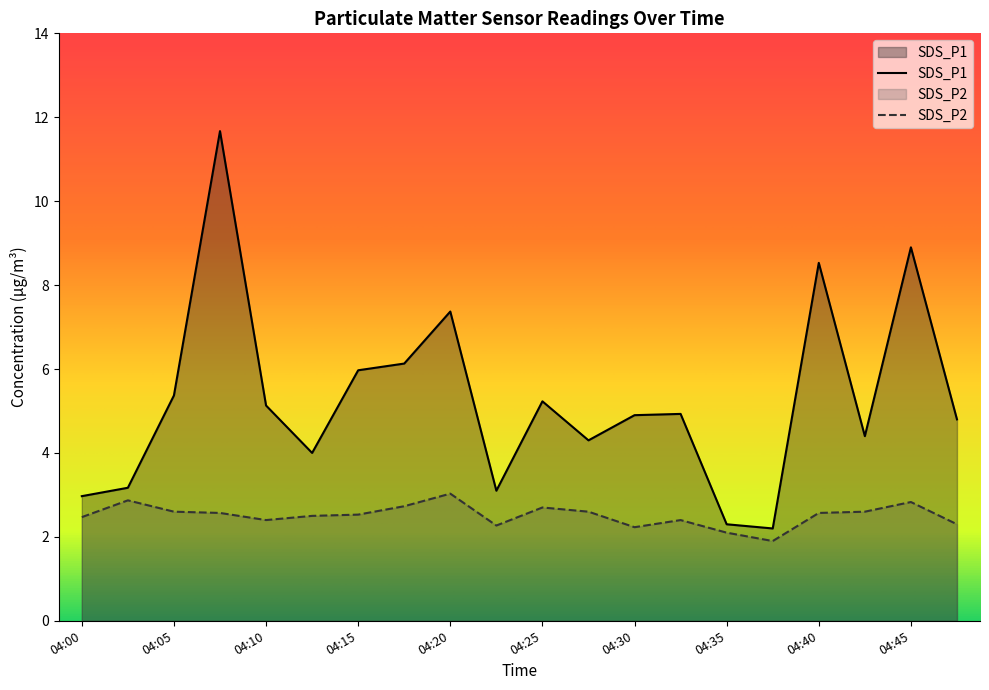

What are all the series names shown in the legend?

SDS_P1, SDS_P2